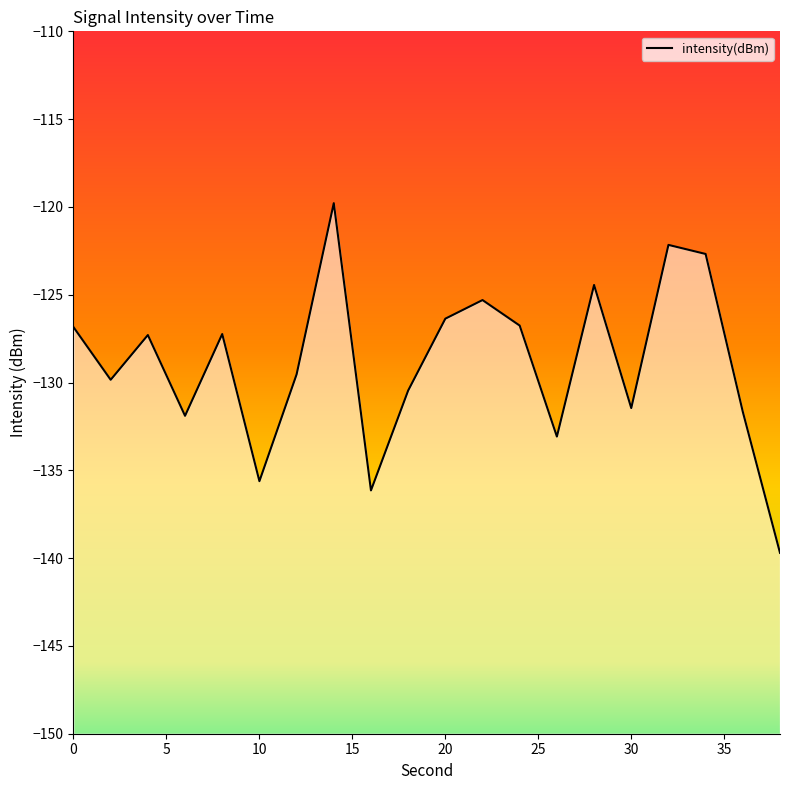

Is it true that the value at 36 is -131.7?

True